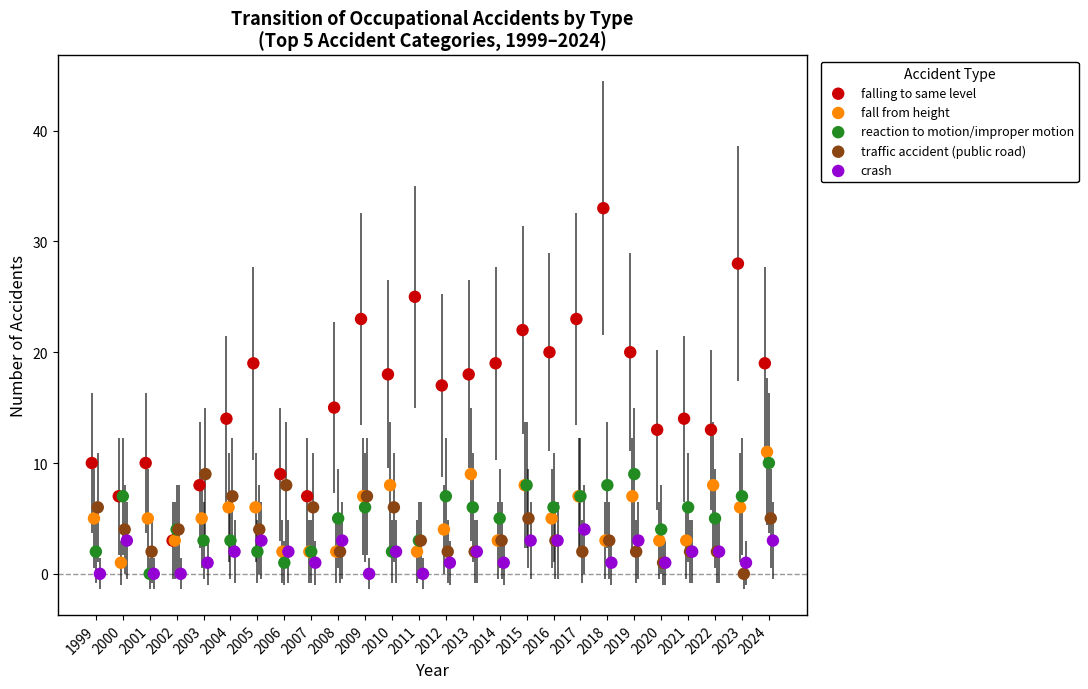

Which series has the largest Y range (max minus min)?

falling to same level